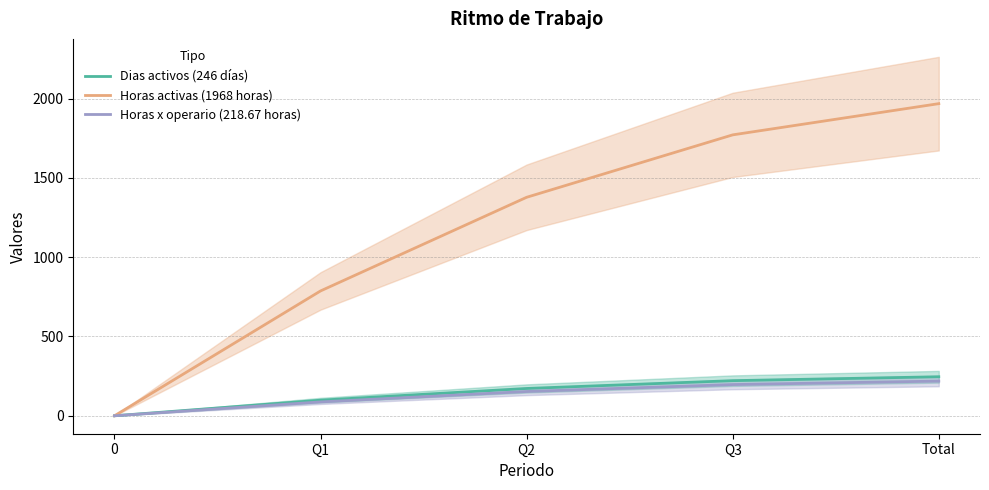

What is the difference between the highest and lowest values at Total?

1749.3